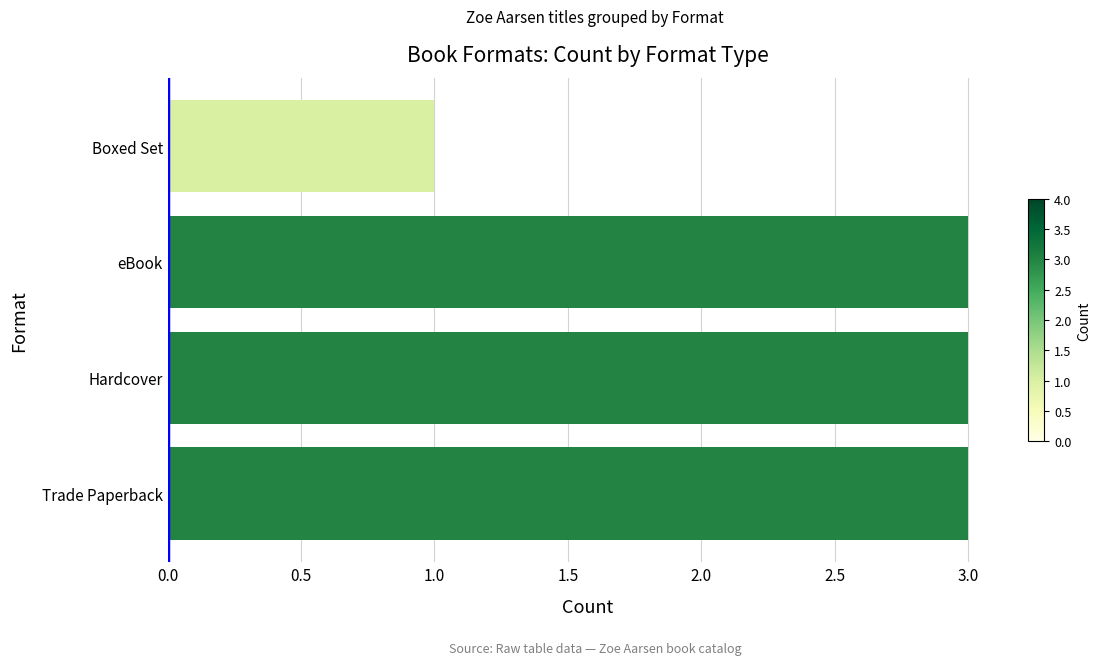

True or false: the data shows 1 at Boxed Set.

True